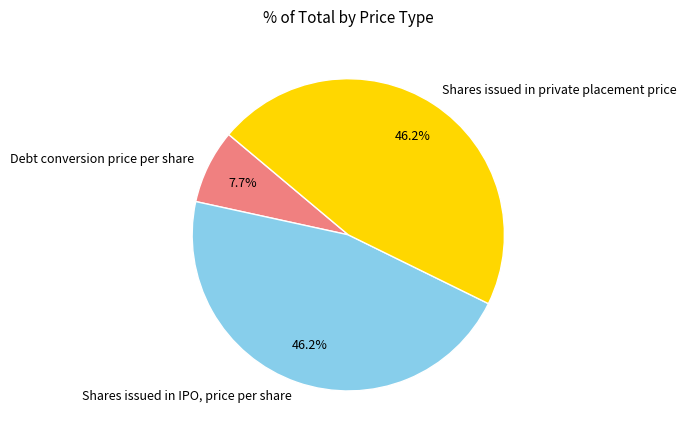

To the nearest percent, what is the average slice percentage?

33%